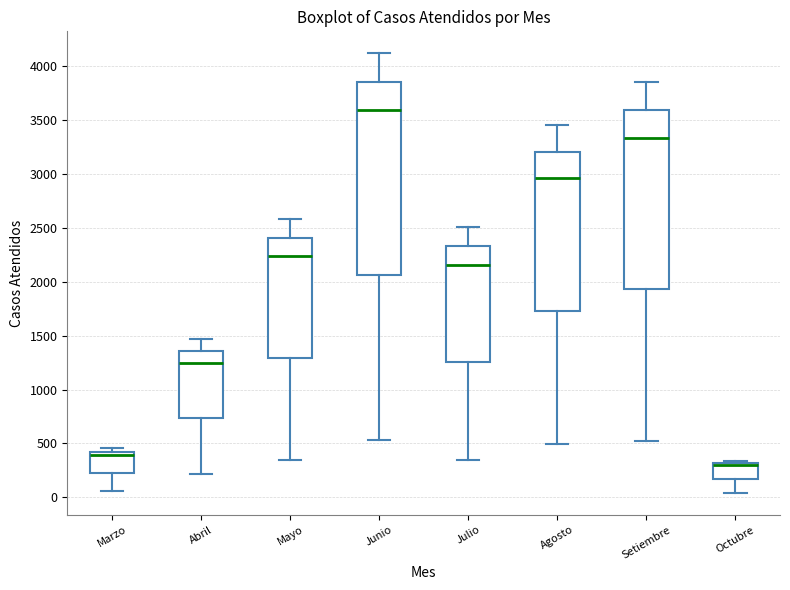

Reading left to right, read every box against the y-axis: the position of its median line, the range the box covers, and the ends of its whiskers. The values are not printed on the chart, so give them approximately, as read against the axis.

Marzo: median 400, box 250 to 450, whiskers 50 to 450 (just above the box's upper edge)
Abril: median 1250, box 750 to 1350, whiskers 200 to 1450
Mayo: median 2250, box 1300 to 2400, whiskers 350 to 2600
Junio: median 3600, box 2050 to 3850, whiskers 550 to 4100
Julio: median 2150, box 1250 to 2350, whiskers 350 to 2500
Agosto: median 2950, box 1750 to 3200, whiskers 500 to 3450
Setiembre: median 3350, box 1950 to 3600, whiskers 500 to 3850
Octubre: median 300 (just below the box's upper edge), box 150 to 300, whiskers 50 to 350